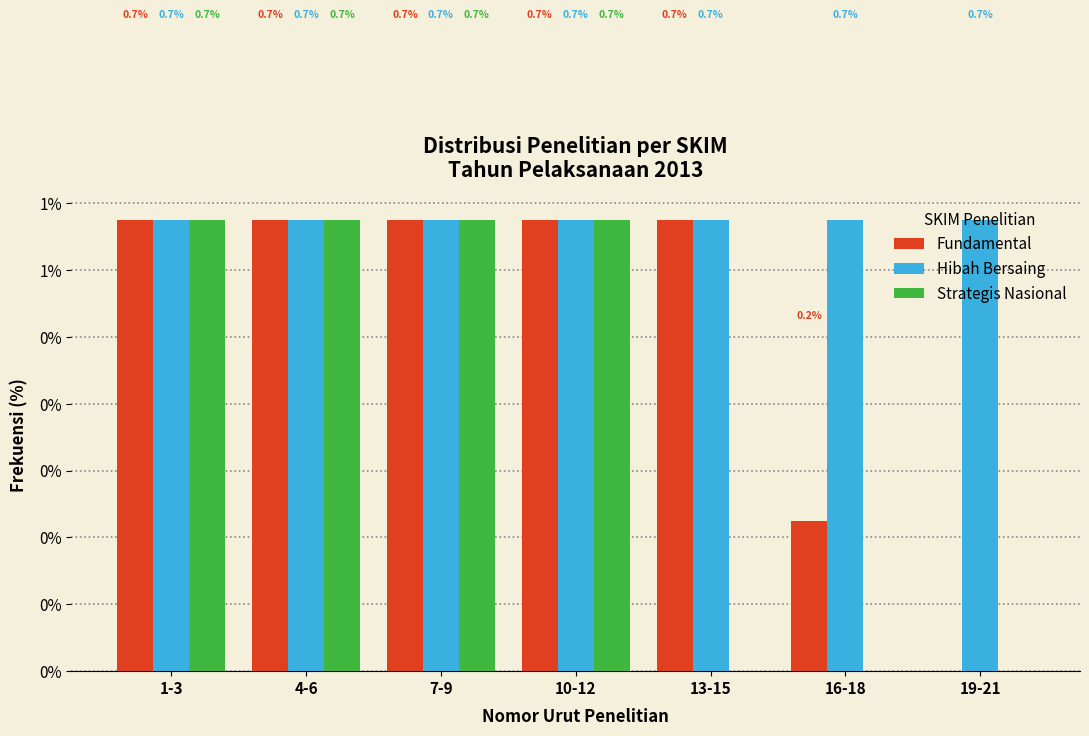

What are all the series names shown in the legend?

Fundamental, Hibah Bersaing, Strategis Nasional